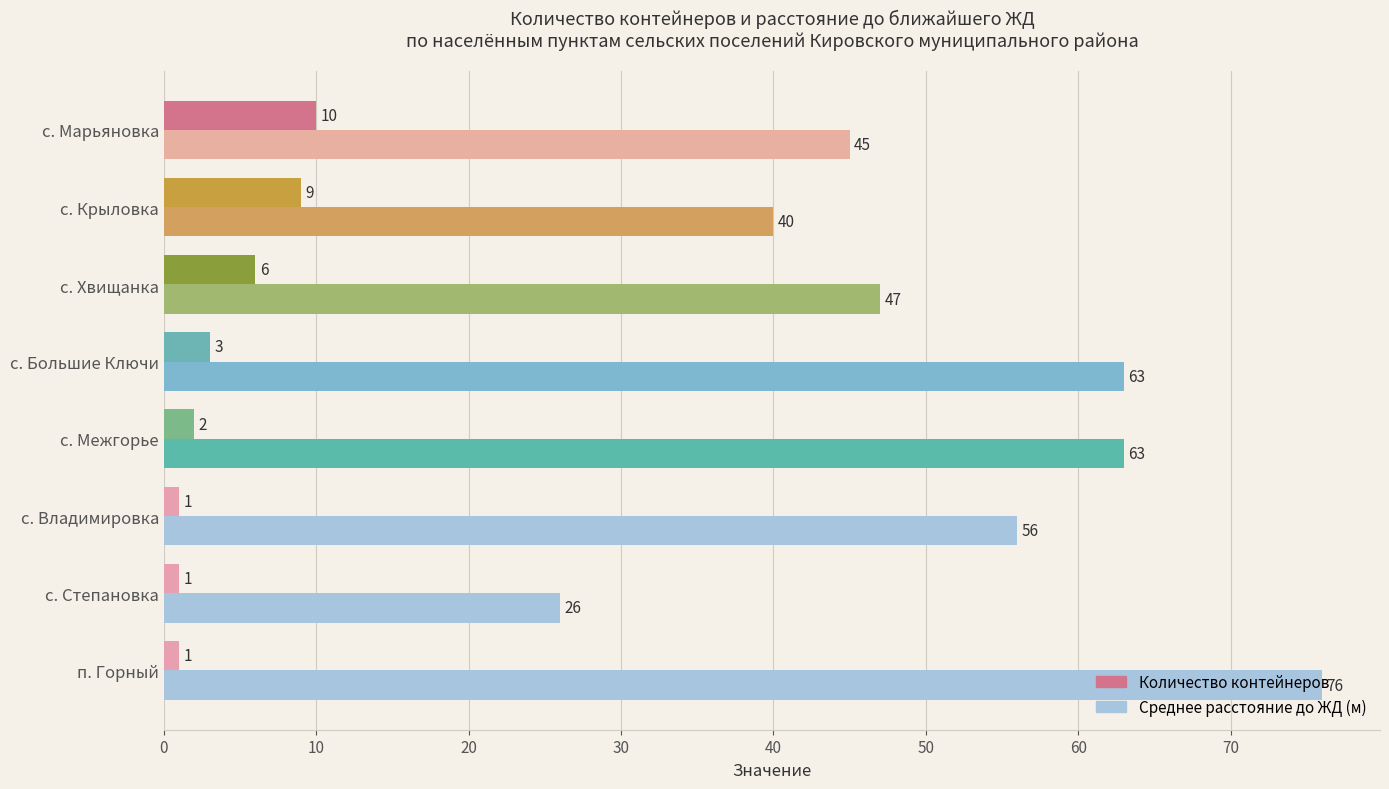

What is the sum of all Количество контейнеров values?

33